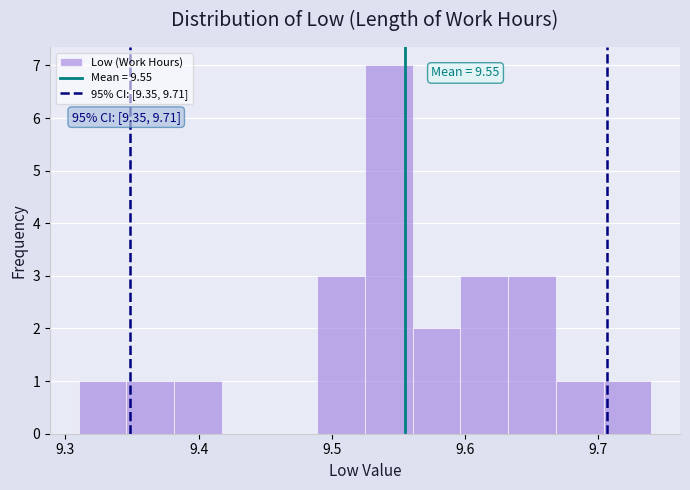

Around what value on the x-axis is the tallest bar? Give the approximate position of its centre, as read against the axis.

9.54